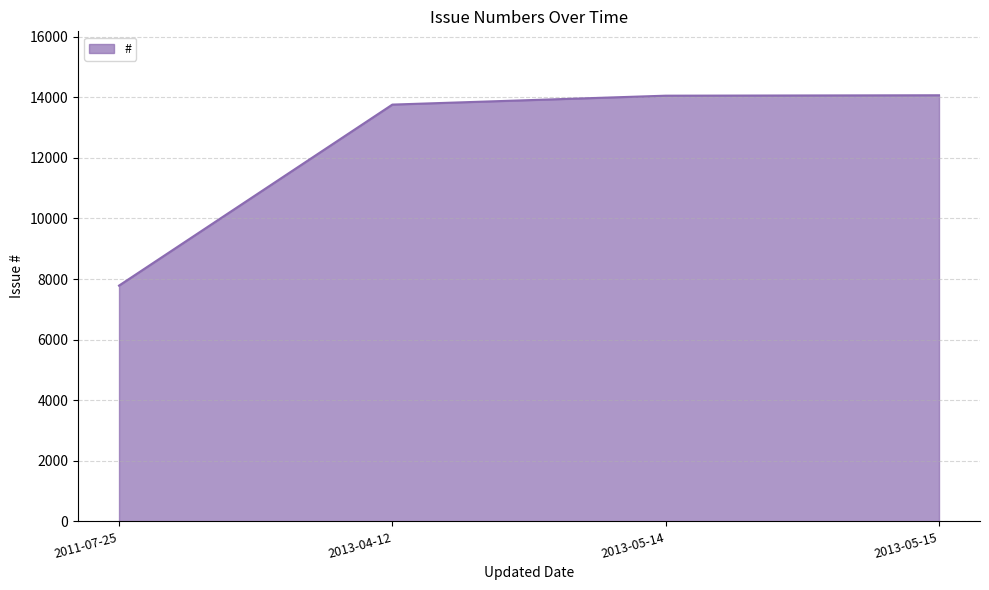

How many lines are shown in the chart?

1